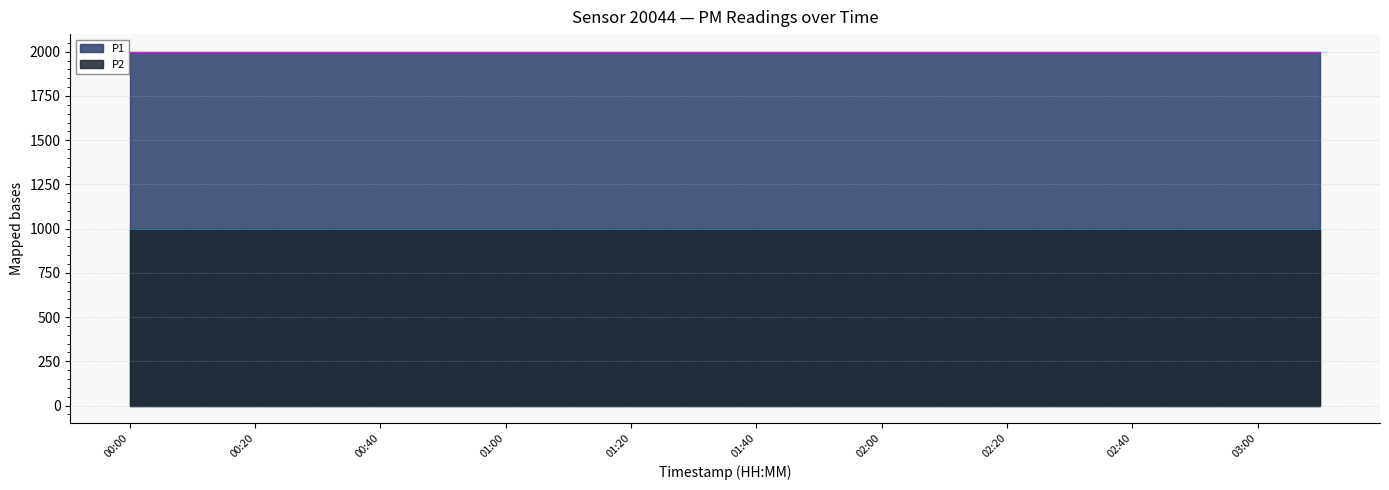

Is it true that P2 equals 999.9 at 03:00?

True